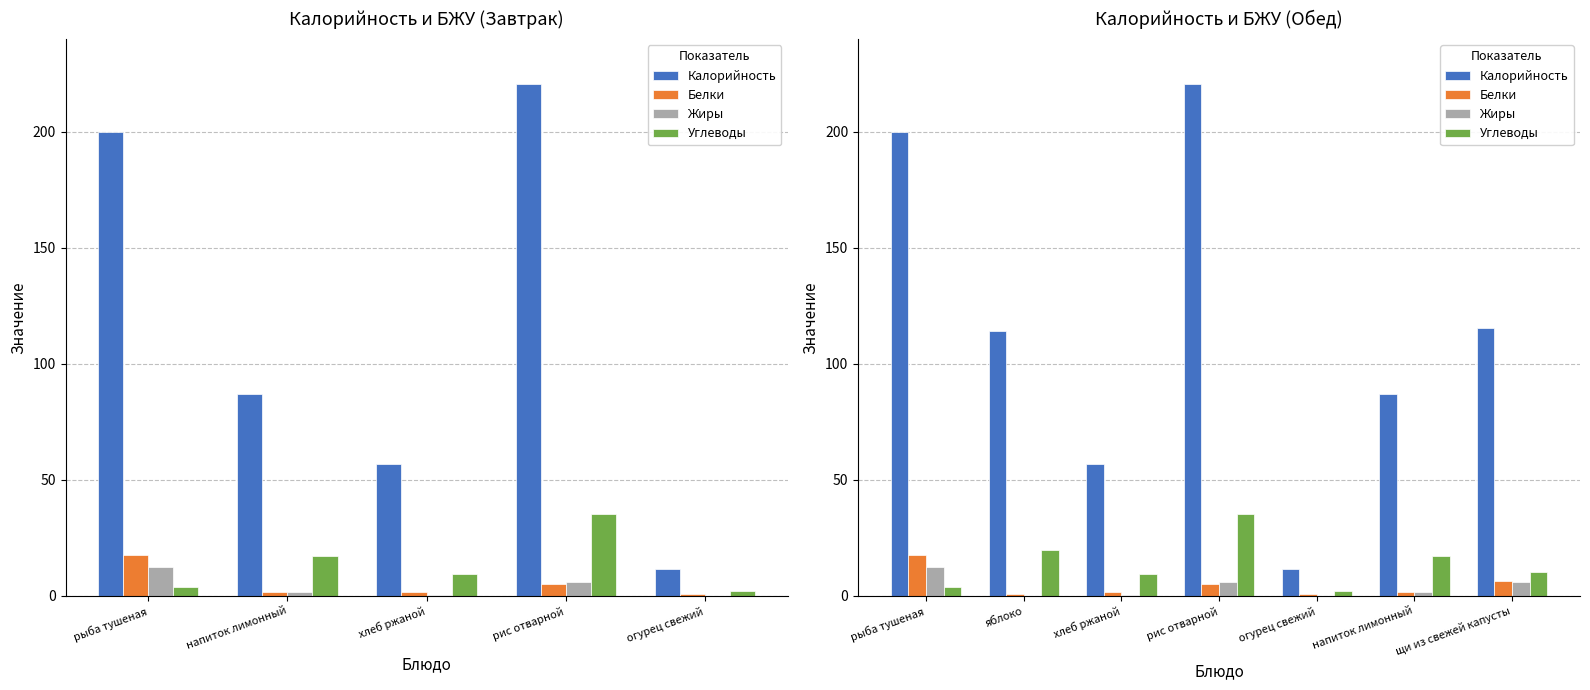

How many values in the Углеводы series exceed 10?

4